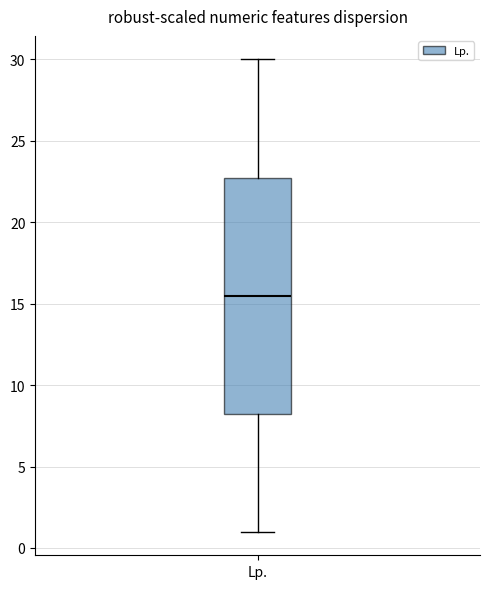

Transcribe this box plot: give where the median line is, the range the box spans, and where the two whiskers end, as read against the y-axis. The values are not printed on the chart, so give them approximately, as read against the axis.

median 15.5, box 8.5 to 23.0, whiskers 1.0 to 30.0